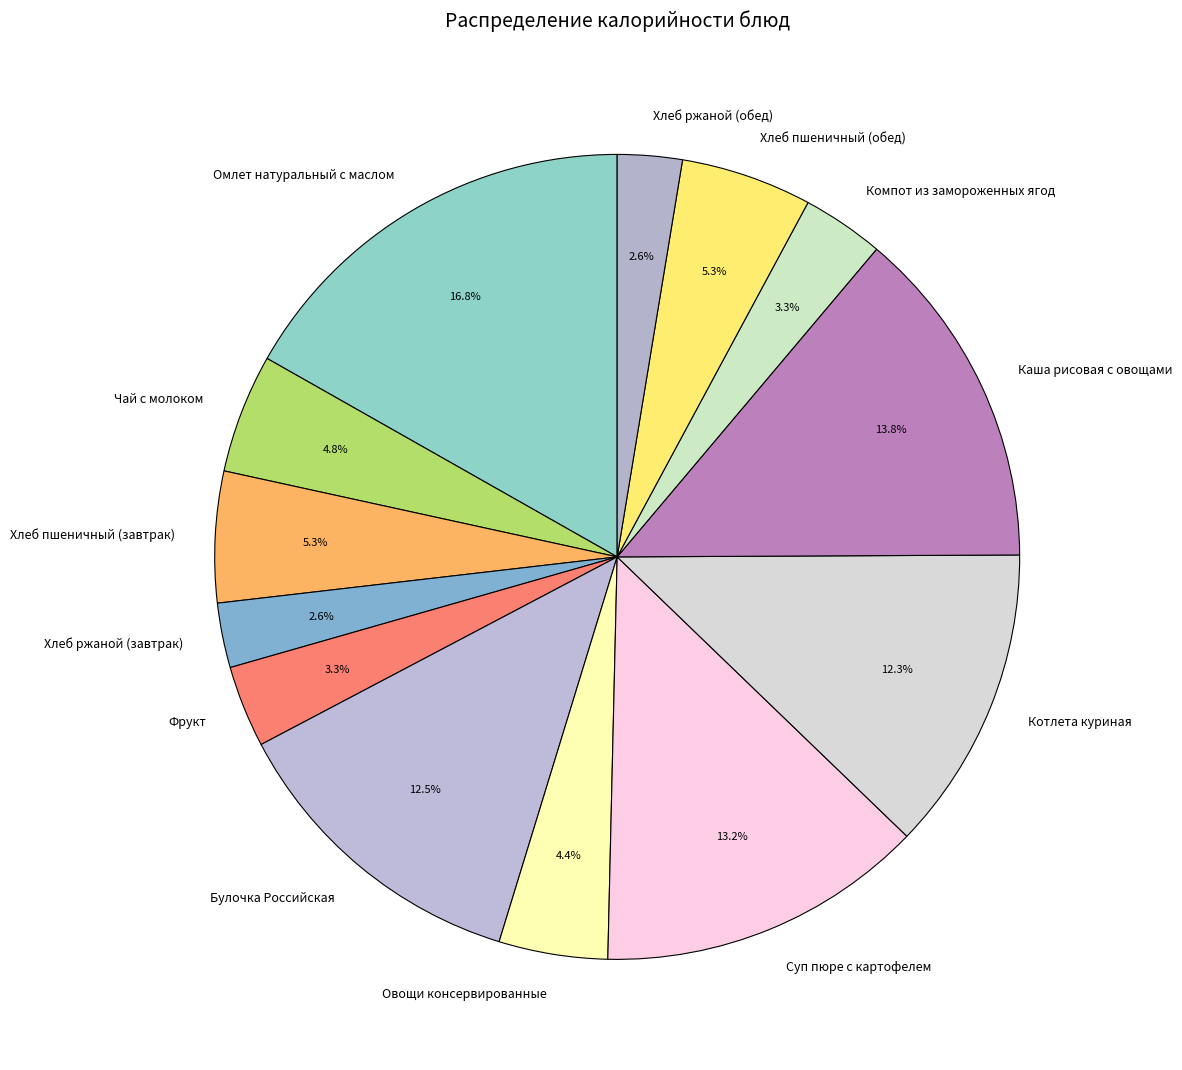

To the nearest percent, what is the average slice percentage?

8%